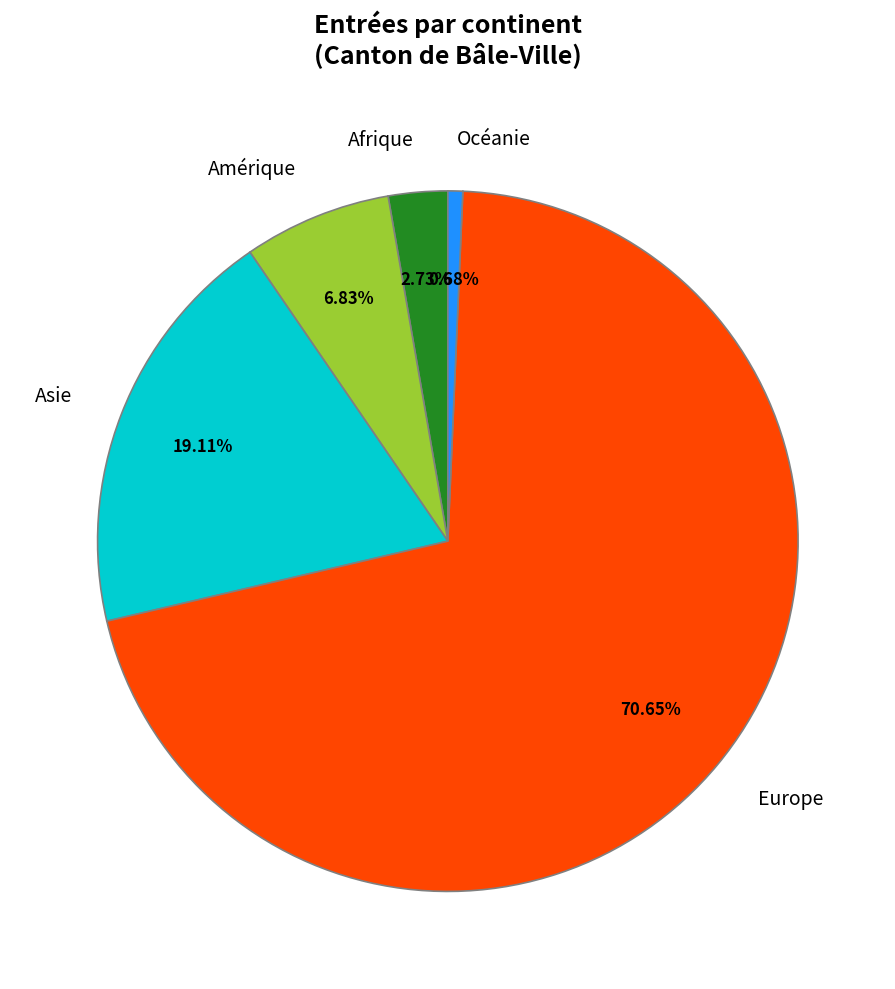

Which category has the biggest portion of the pie?

Europe